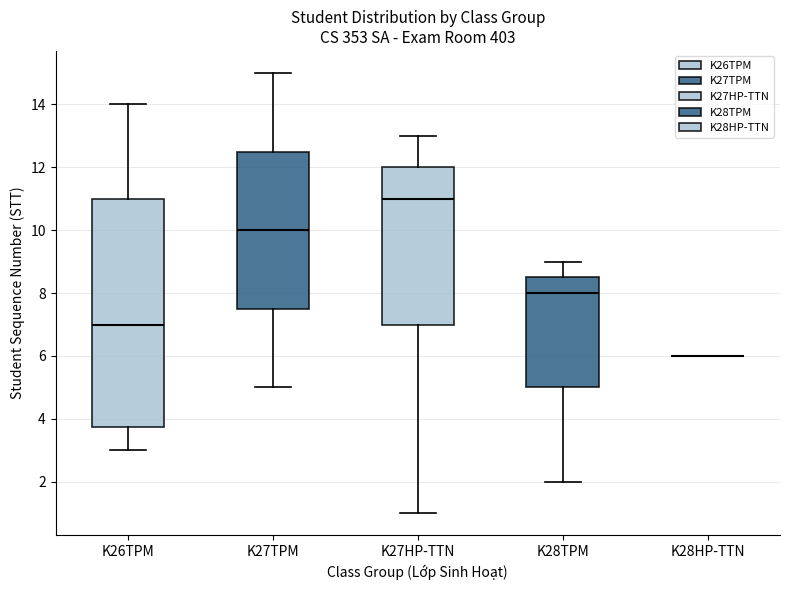

Reading left to right, read every box against the y-axis: the position of its median line, the range the box covers, and the ends of its whiskers. The values are not printed on the chart, so give them approximately, as read against the axis.

K26TPM: median 7.0, box 3.8 to 11.0, whiskers 3.0 to 14.0
K27TPM: median 10.0, box 7.6 to 12.6, whiskers 5.0 to 15.0
K27HP-TTN: median 11.0, box 7.0 to 12.0, whiskers 1.0 to 13.0
K28TPM: median 8.0, box 5.0 to 8.6, whiskers 2.0 to 9.0
K28HP-TTN: box collapsed to a line at 6.0, whiskers 6.0 to 6.0